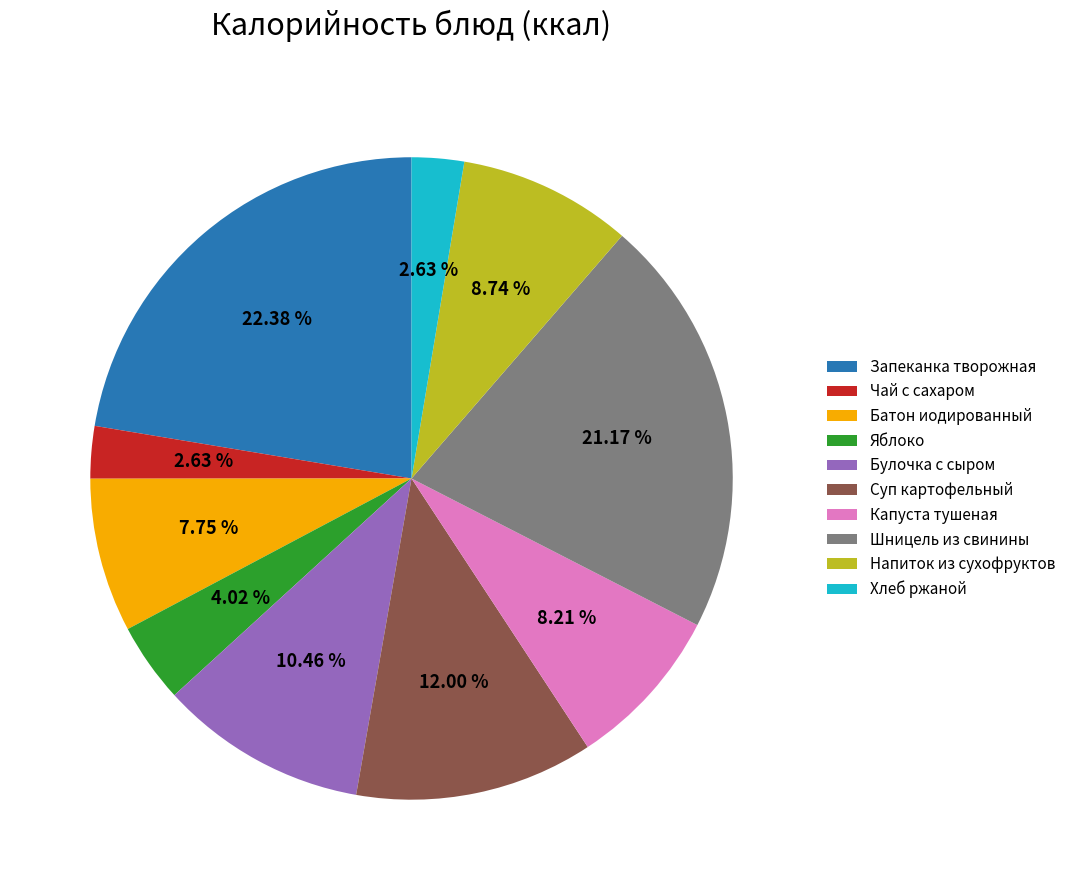

To the nearest percent, what is the difference between the Яблоко and Напиток из сухофруктов slice percentages?

5%